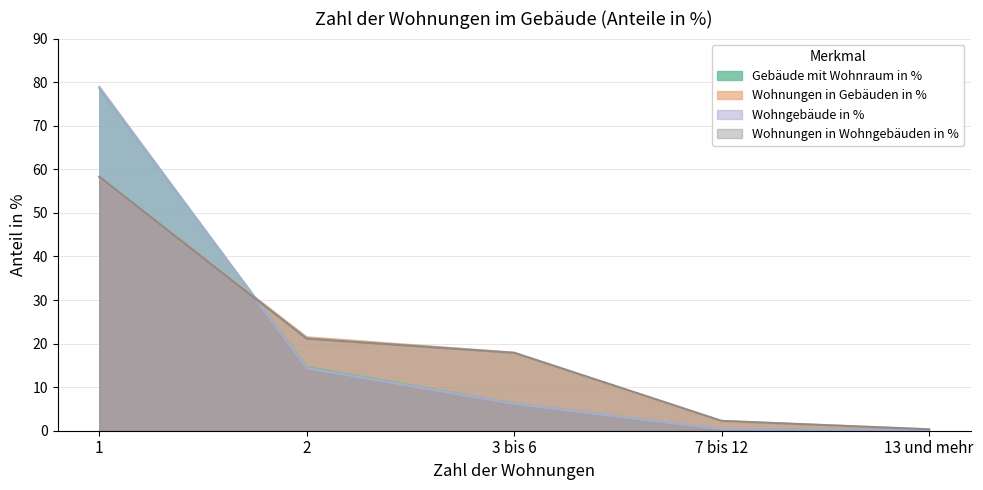

At which label does Wohnungen in Wohngebäuden in % reach its peak?

1